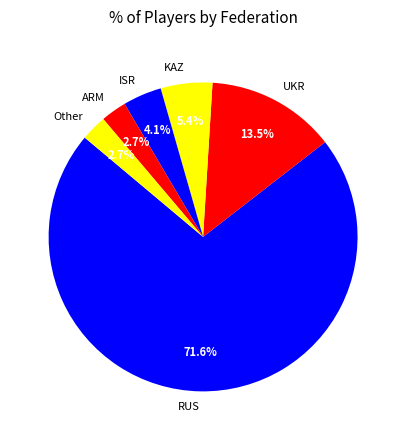

What percentage is the KAZ slice, to the nearest percent?

5%